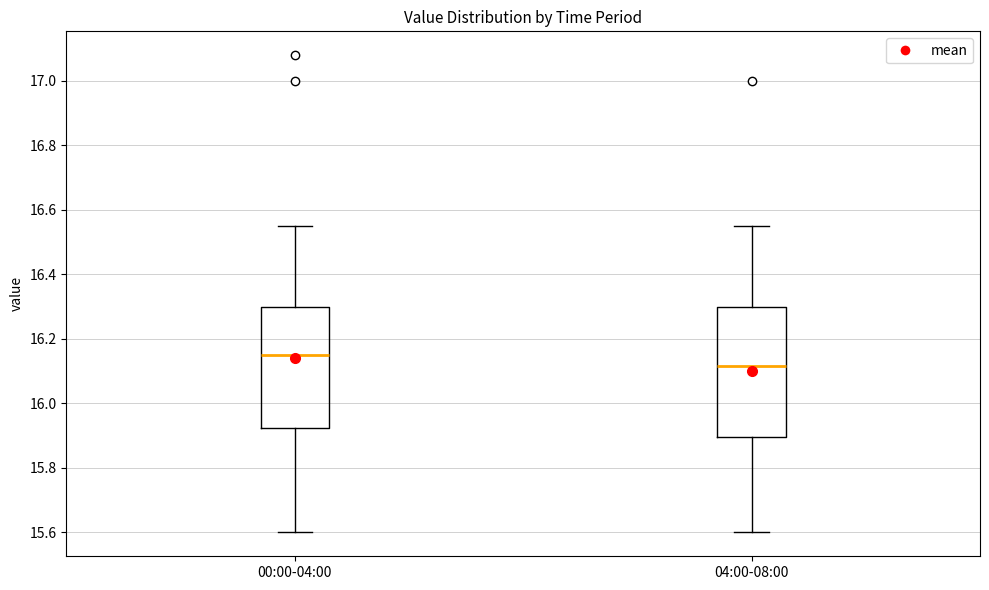

Comparing the boxes themselves (not the whiskers), which one is the tallest?

04:00-08:00